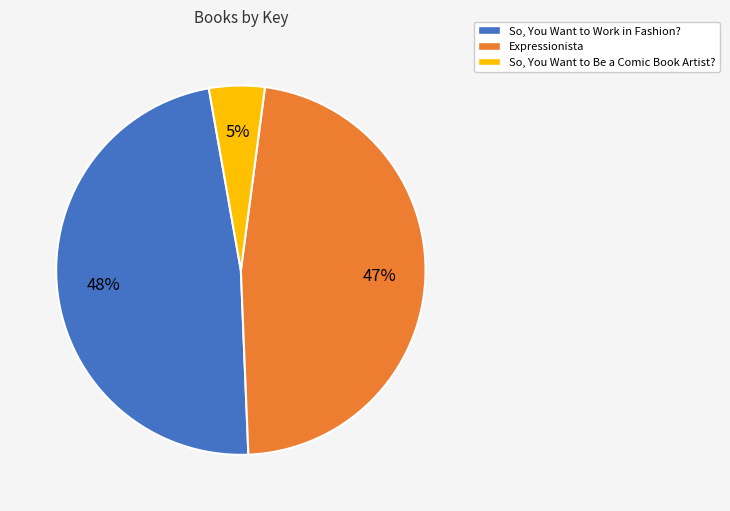

Approximately how many times larger is the value at So, You Want to Work in Fashion? compared to Expressionista?

1.0